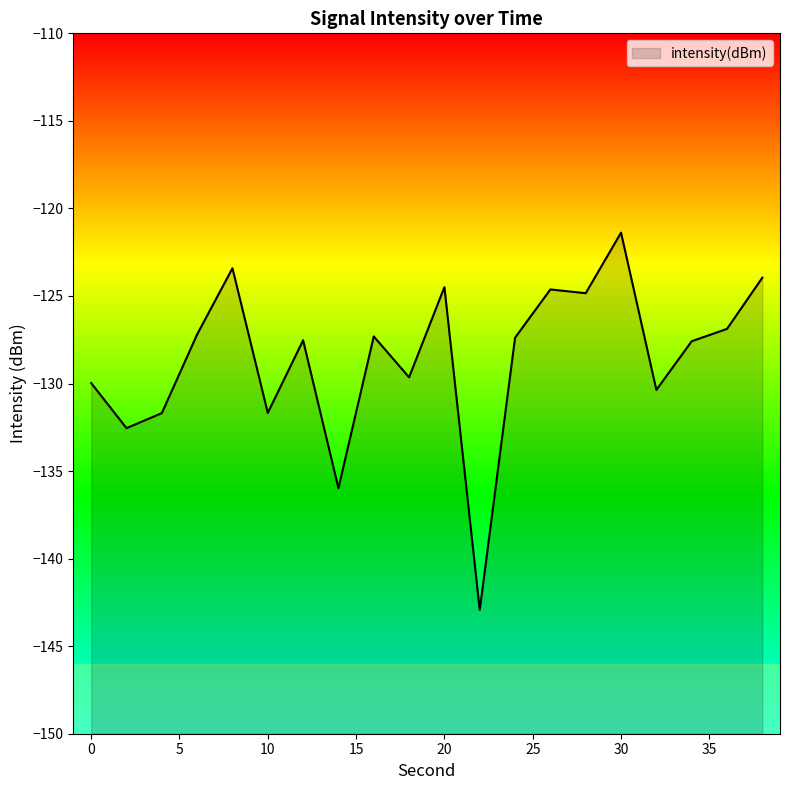

At which category does the data reach its first local peak?

8